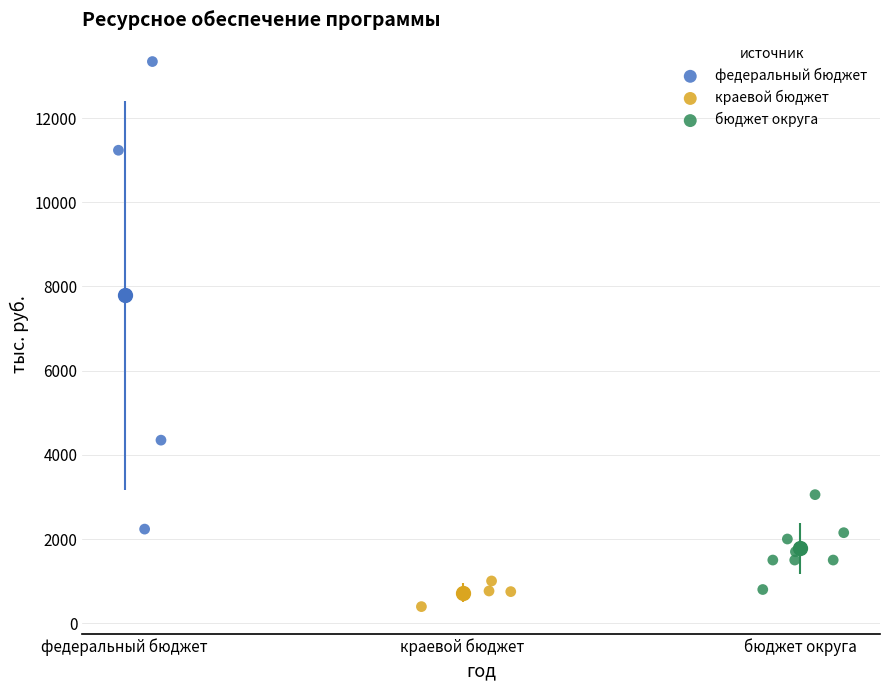

Which series has the largest Y range (max minus min)?

федеральный бюджет